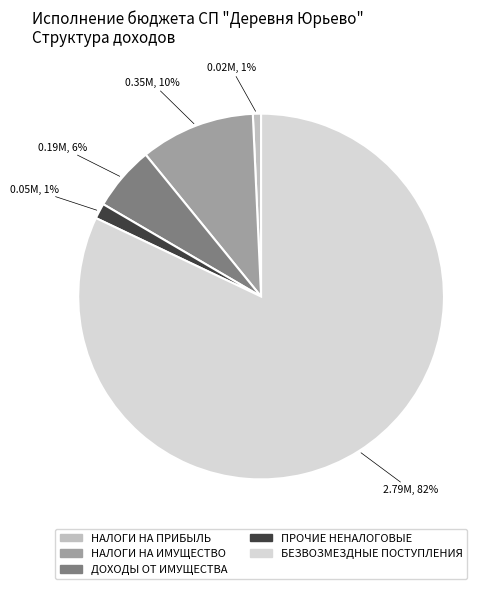

How many slices are in this pie chart?

5